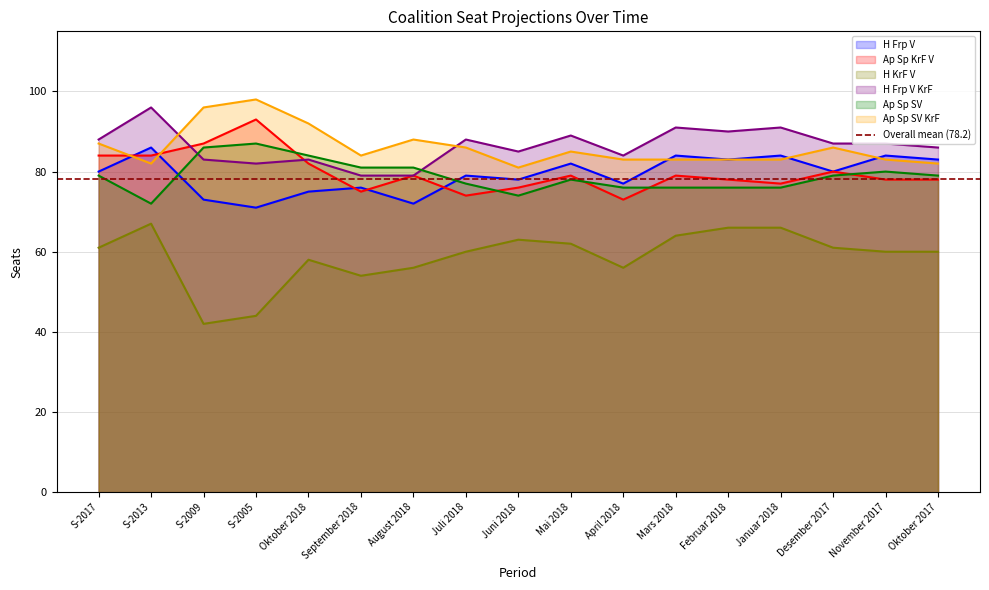

Reading left to right, transcribe all the data shown in this chart.

H Frp V: 80	86	73	71	75	76	72	79	78	82	77	84	83	84	80	84	83
Ap Sp KrF V: 84	84	87	93	82	75	79	74	76	79	73	79	78	77	80	78	78
H KrF V: 61	67	42	44	58	54	56	60	63	62	56	64	66	66	61	60	60
H Frp V KrF: 88	96	83	82	83	79	79	88	85	89	84	91	90	91	87	87	86
Ap Sp SV: 79	72	86	87	84	81	81	77	74	78	76	76	76	76	79	80	79
Ap Sp SV KrF: 87	82	96	98	92	84	88	86	81	85	83	83	83	83	86	83	82